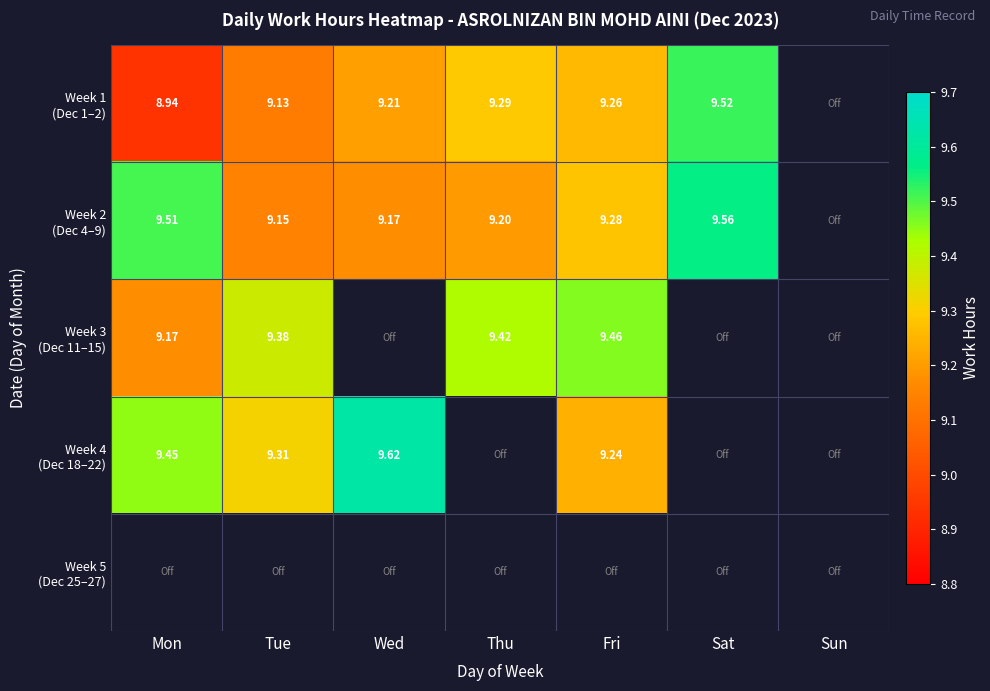

How many values in Week 3 (Dec 11–15) are above zero?

4